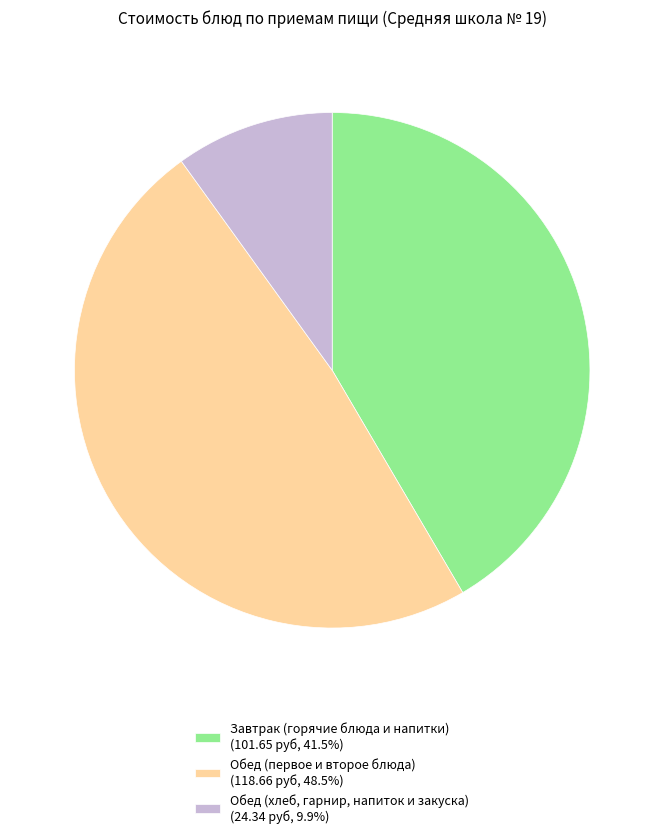

What is the ratio of the value at Завтрак (горячие блюда и напитки) (101.65 руб, 41.5%) to the value at Обед (хлеб, гарнир, напиток и закуска) (24.34 руб, 9.9%)?

4.2